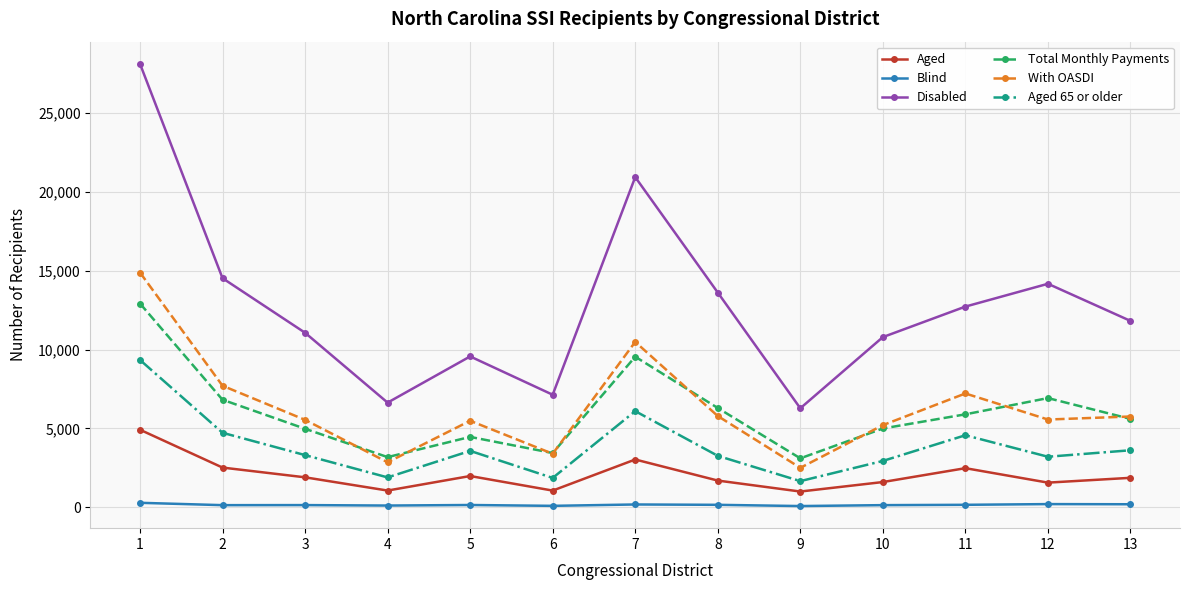

True or false: Disabled and Total Monthly Payments intersect in this chart.

False